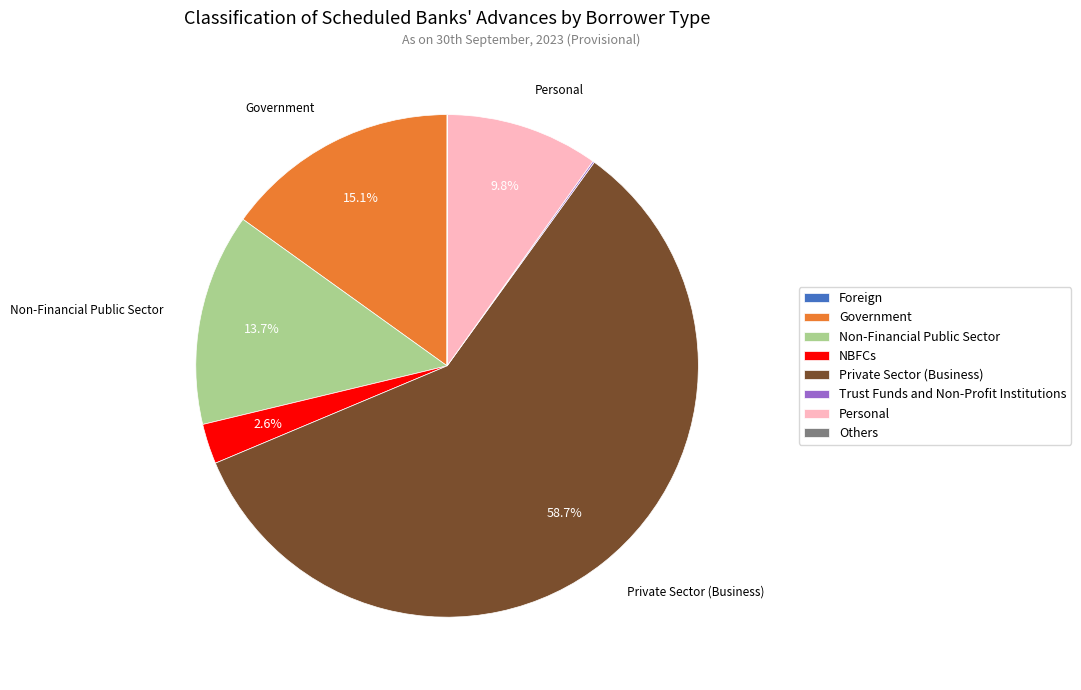

Approximately how many times larger is the value at Non-Financial Public Sector compared to Government?

0.9